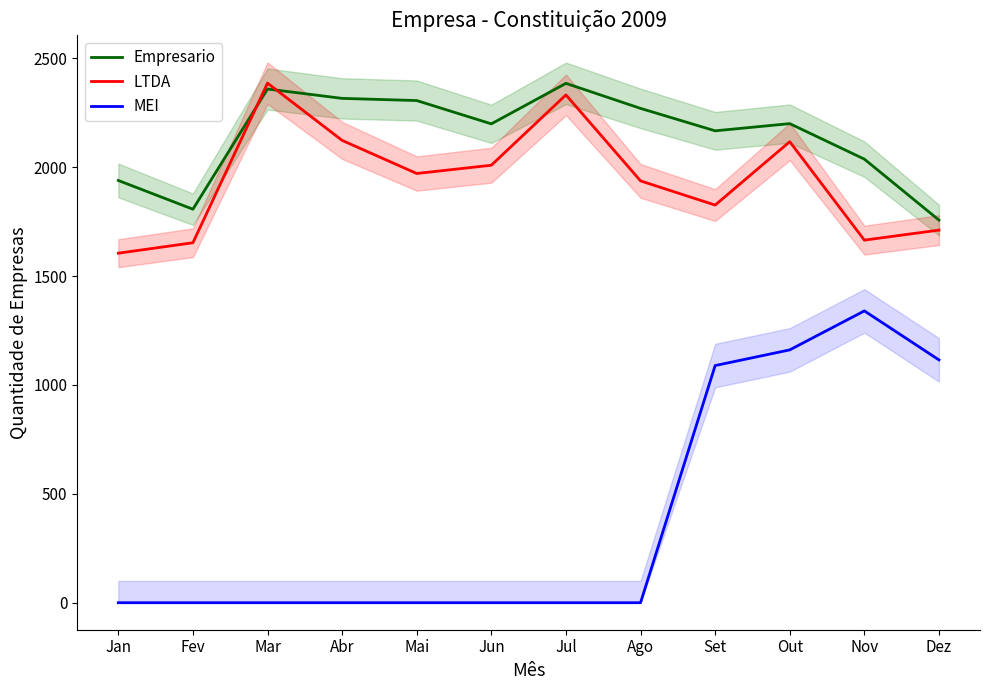

What is the difference between the maximum and minimum values in the LTDA series?

781